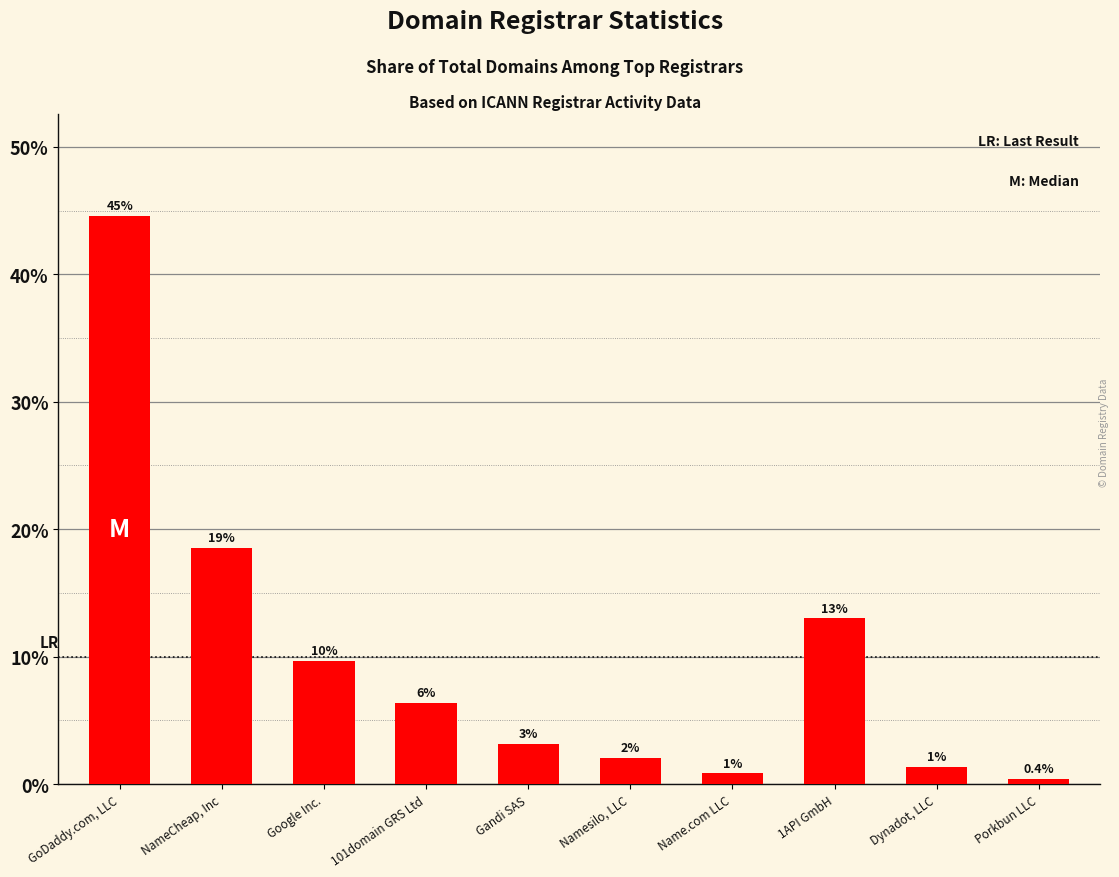

Which has a higher value, NameCheap, Inc or 101domain GRS Ltd?

NameCheap, Inc